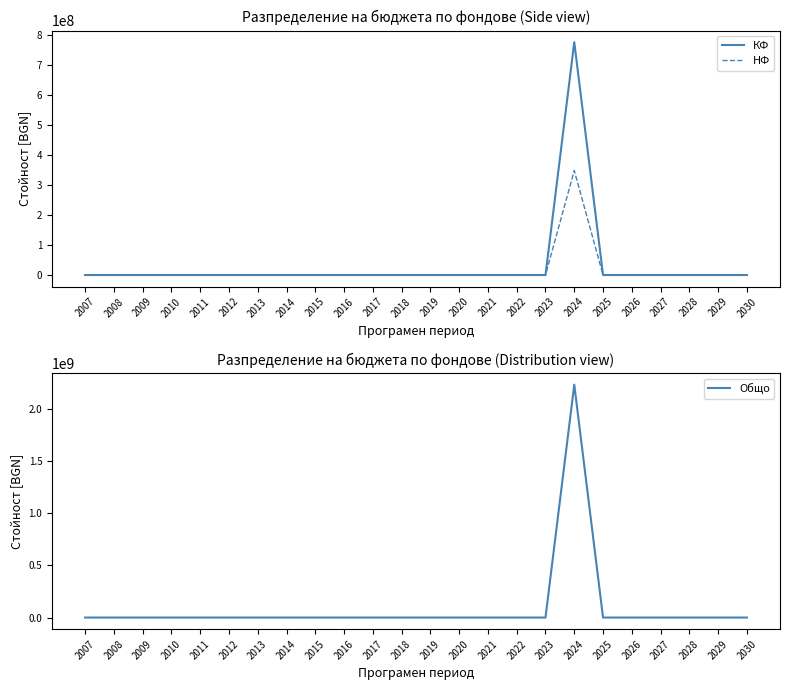

True or false: НФ and КФ cross at least once.

False